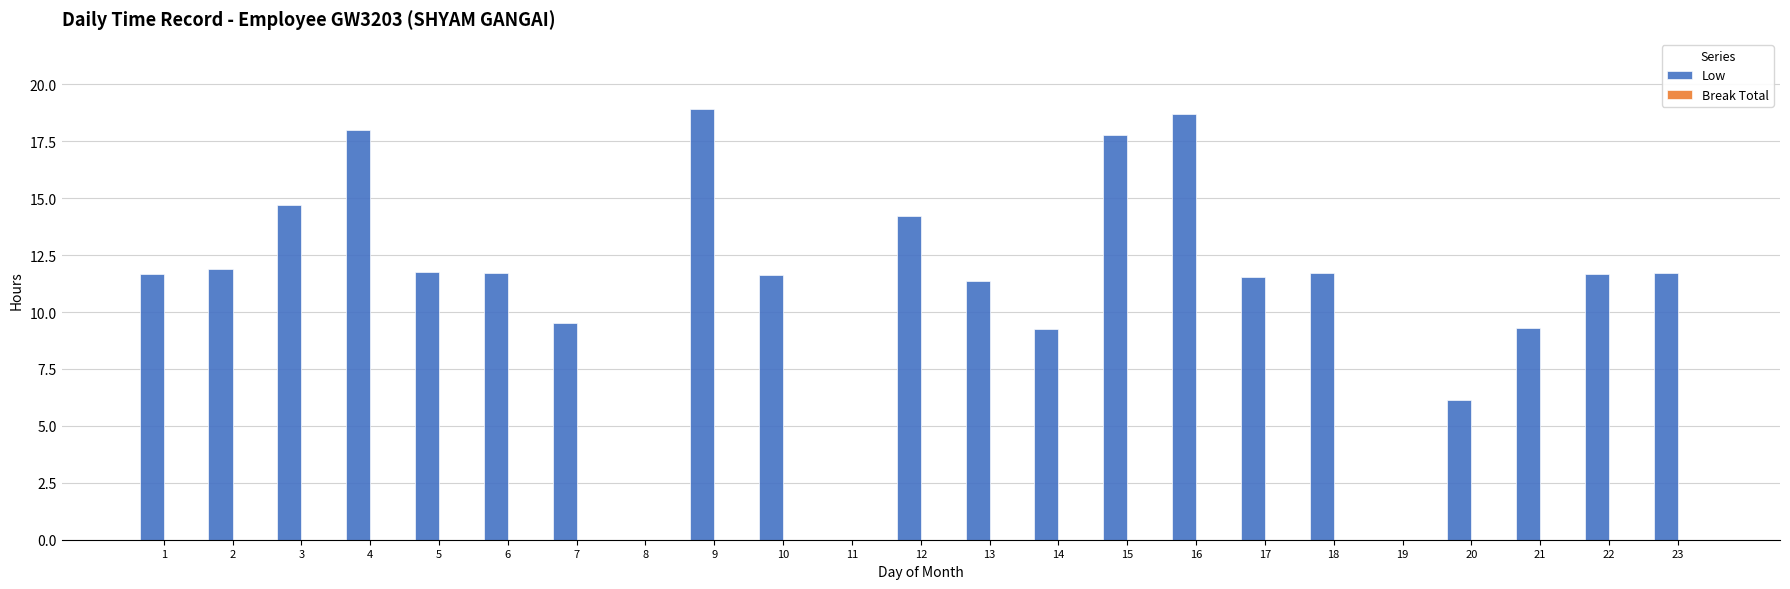

Count the number of categories in the chart.

23